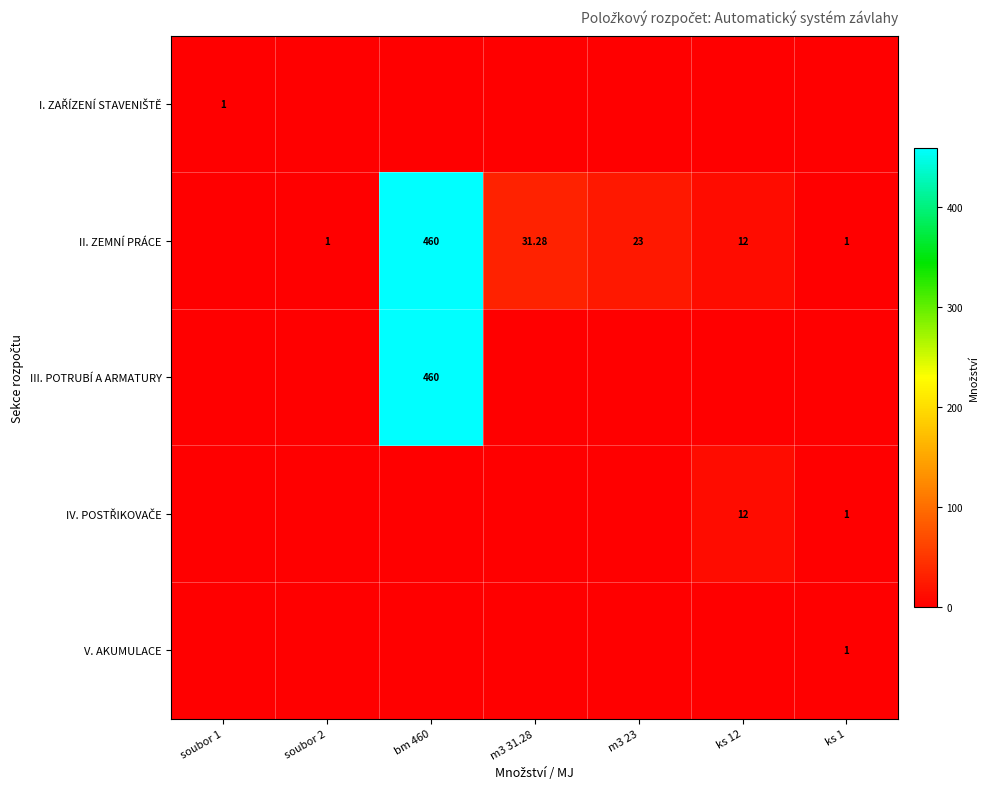

What is the sum of all III. POTRUBÍ A ARMATURY values?

460.0